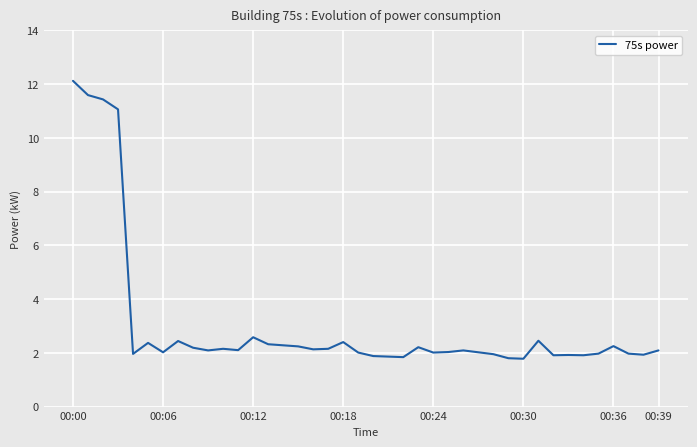

What is the smallest value displayed?

1.8